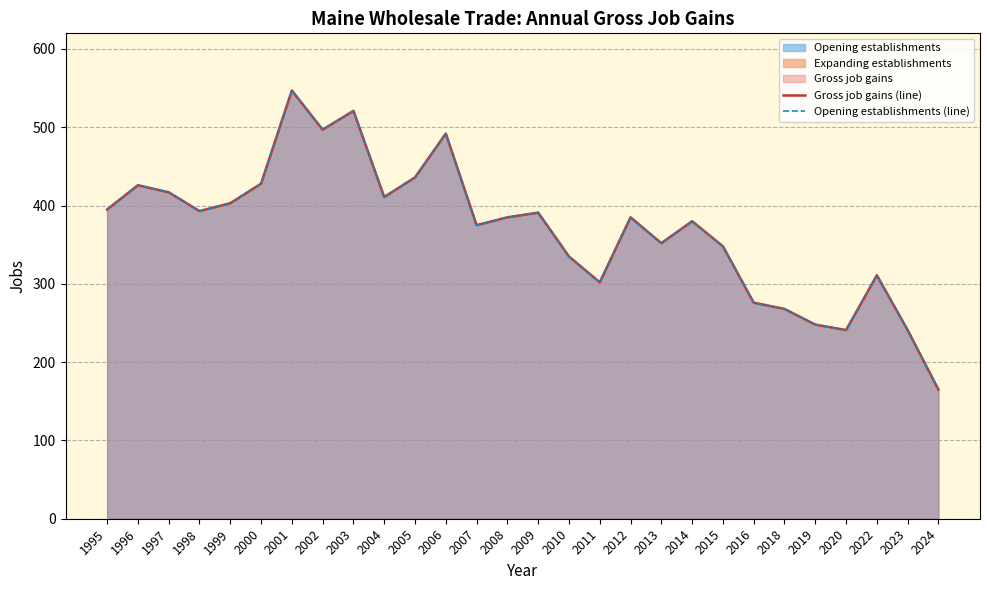

What is the approximate value of Opening establishments (line) at 2004, to the nearest 50?

400